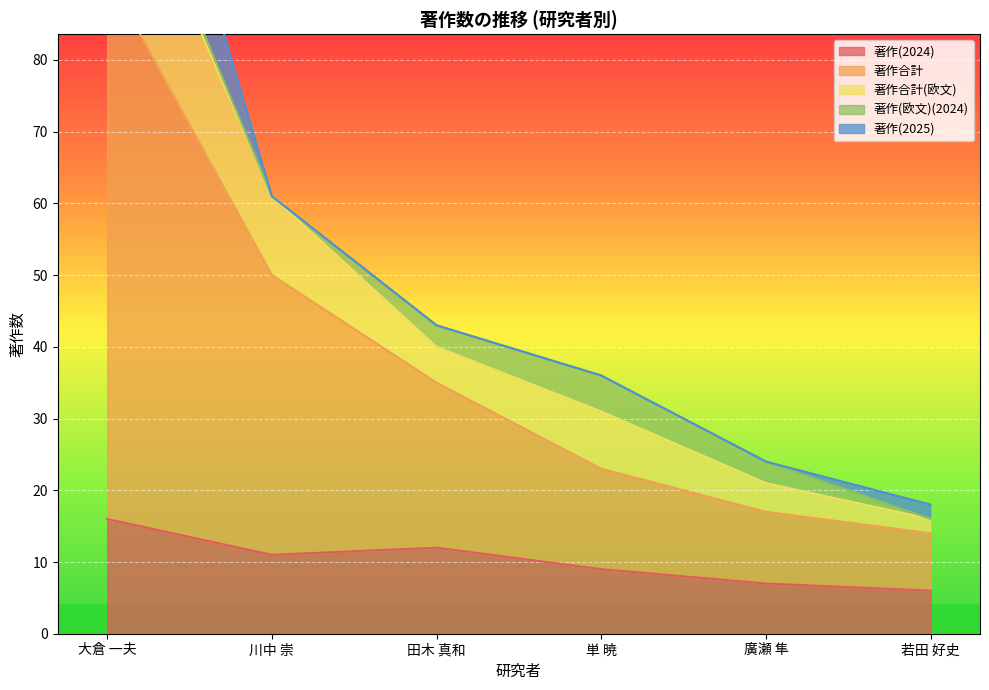

True or false: 著作(2024) and 著作合計(欧文) intersect in this chart.

False